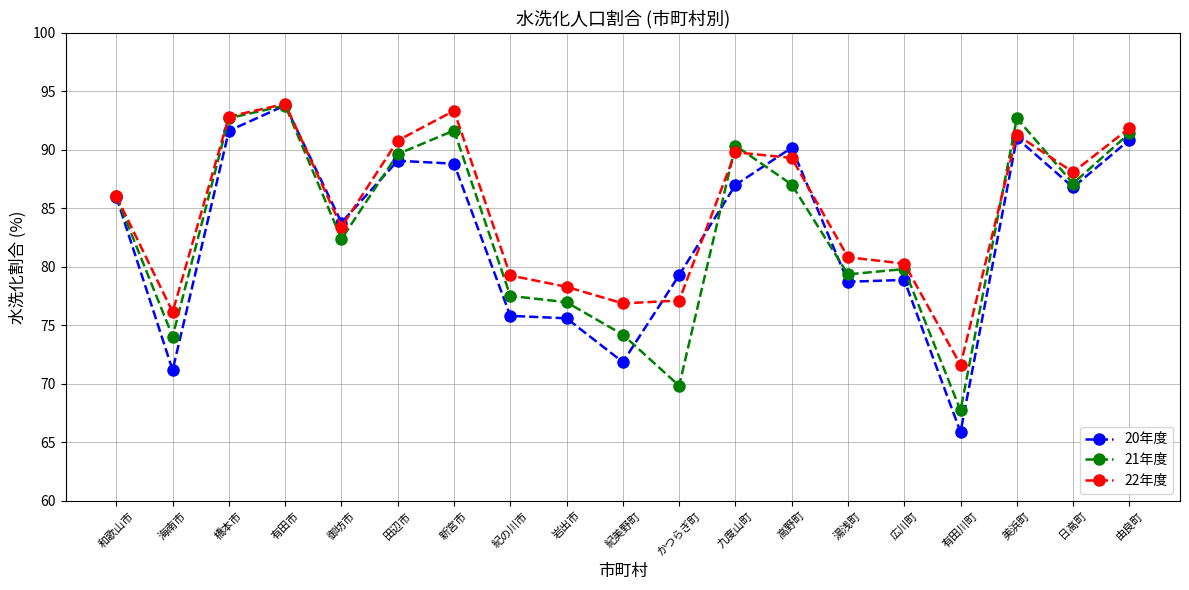

At how many categories does at least one series exceed 78?

16